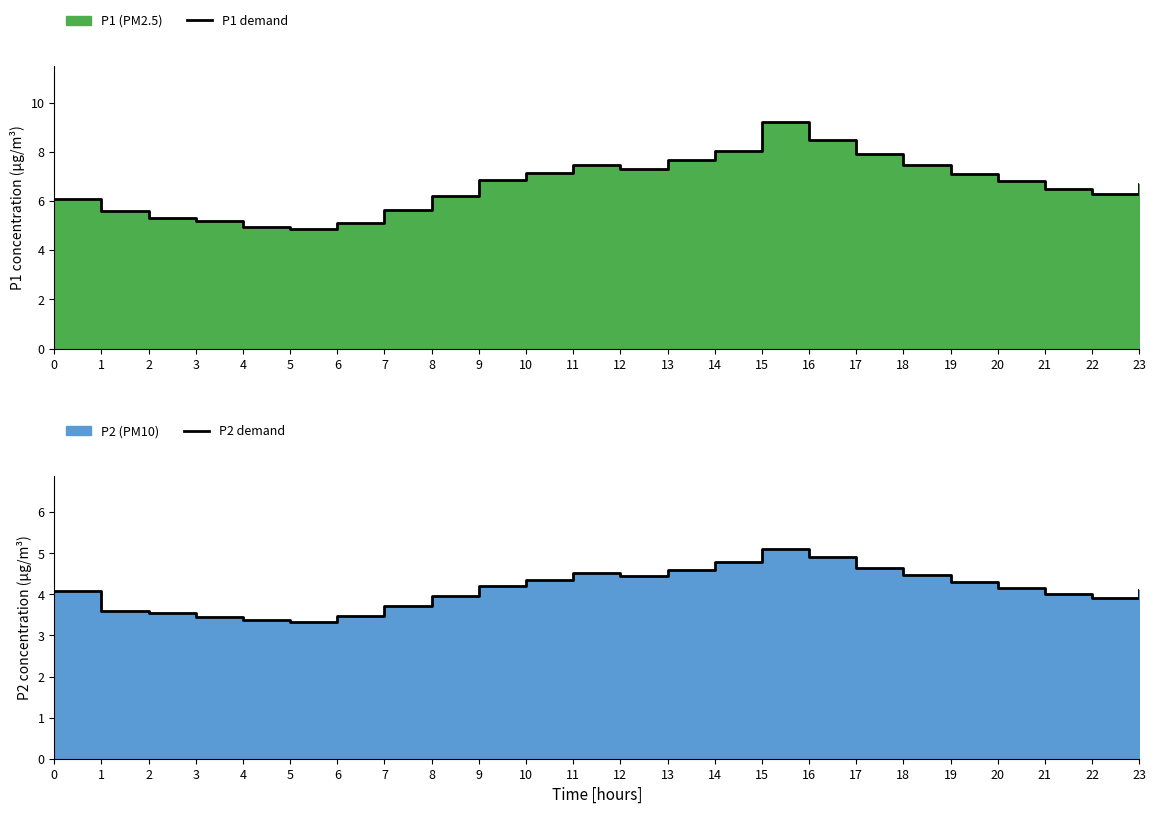

What is the minimum value for P1 demand?

4.9